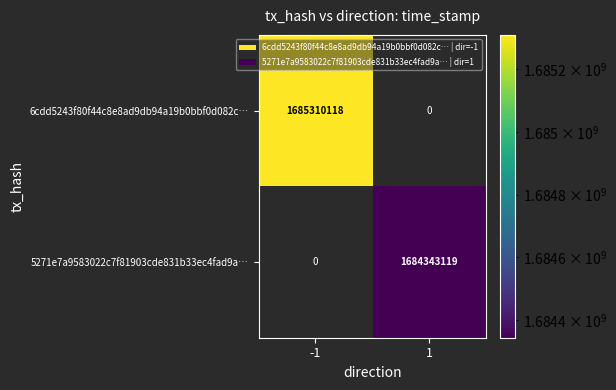

Read the 5271e7a9583022c7f81903cde831b33ec4fad9a… value at 1, to the nearest 100.

1684343100